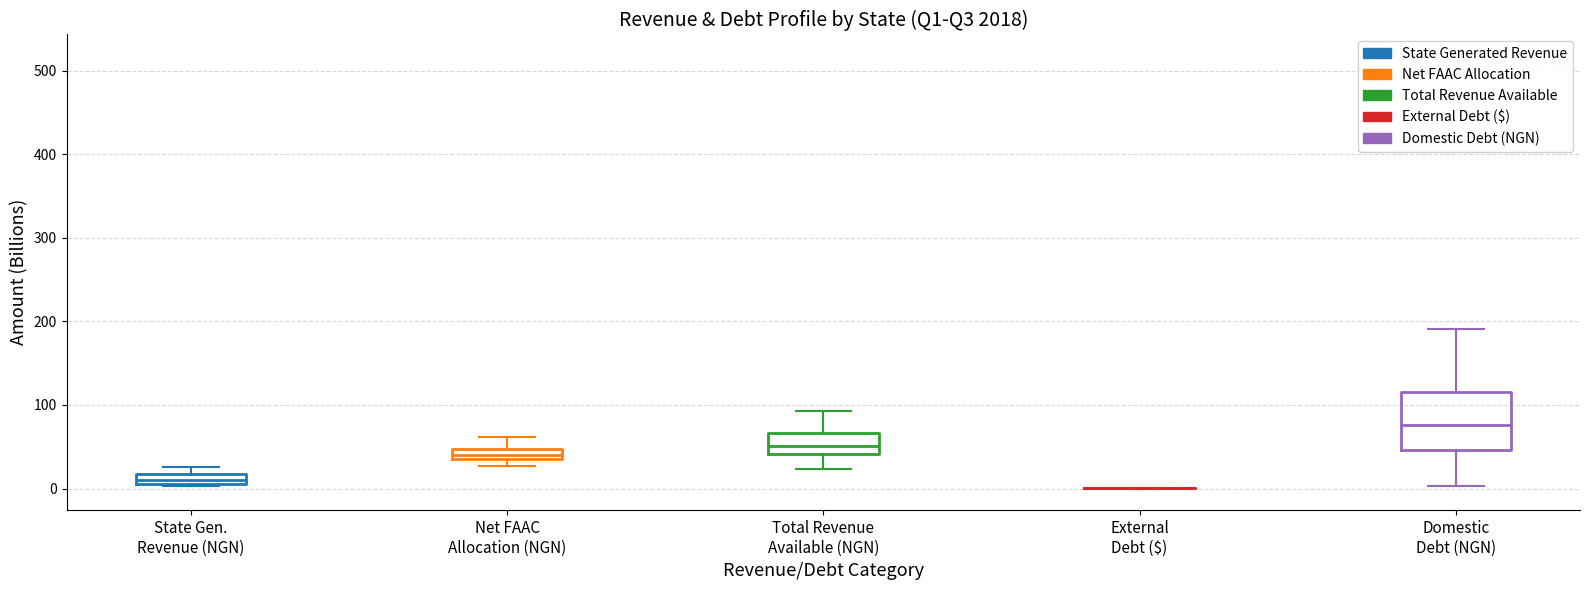

Where is the lower edge of the box for State Gen. Revenue (NGN) on the y-axis? The values are not printed on the chart, so give them approximately, as read against the axis.

10